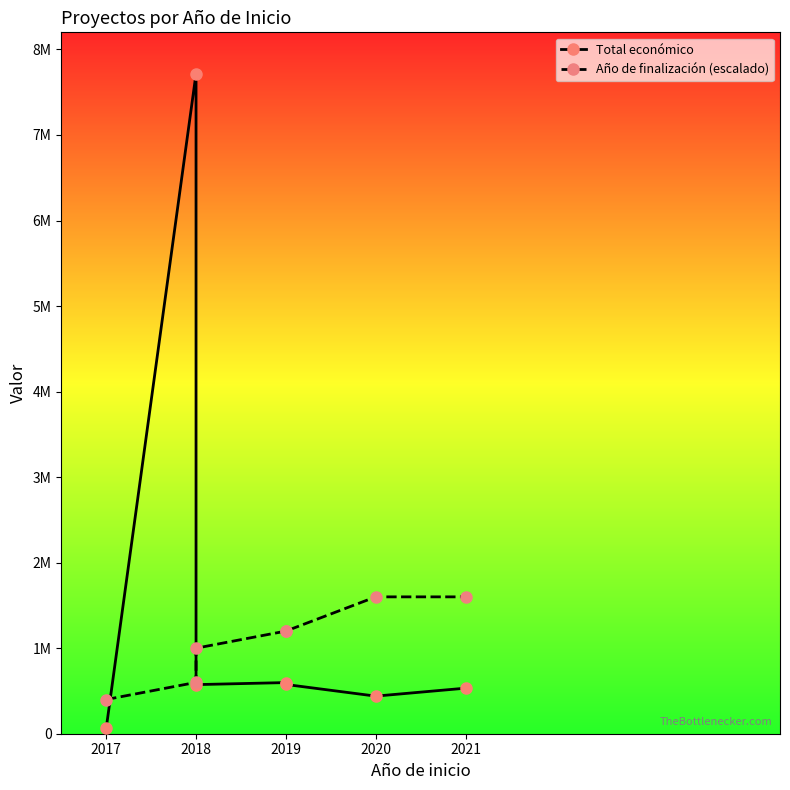

What is the label of the 6th point from the right?

2018